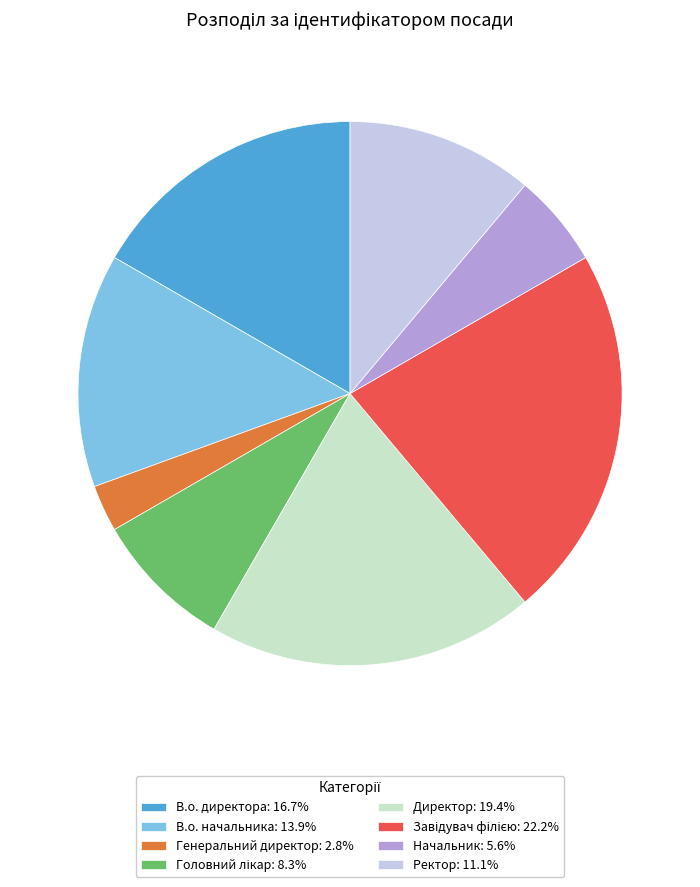

Is the sum of Генеральний директор: 2.8% and В.о. директора: 16.7% greater than half?

No